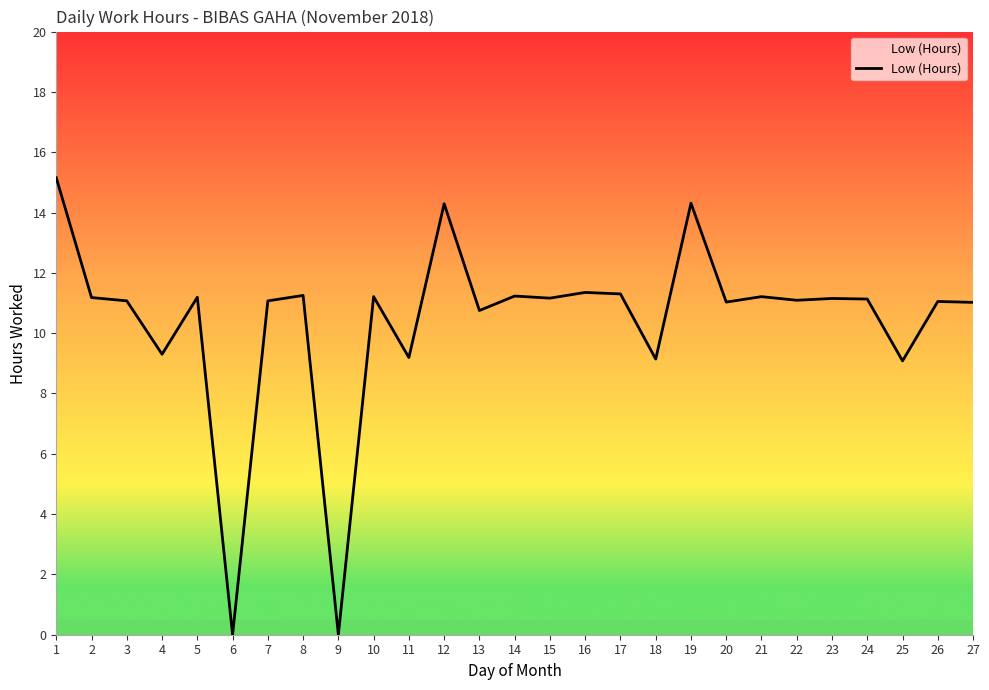

Is it true that the value at 2 is 11.2?

True